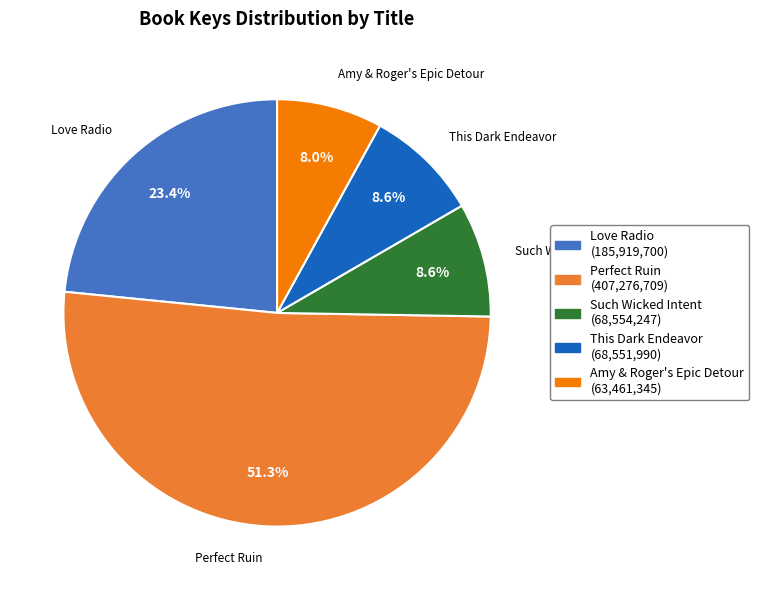

To the nearest percent, what percentage of the pie is This Dark Endeavor?

9%